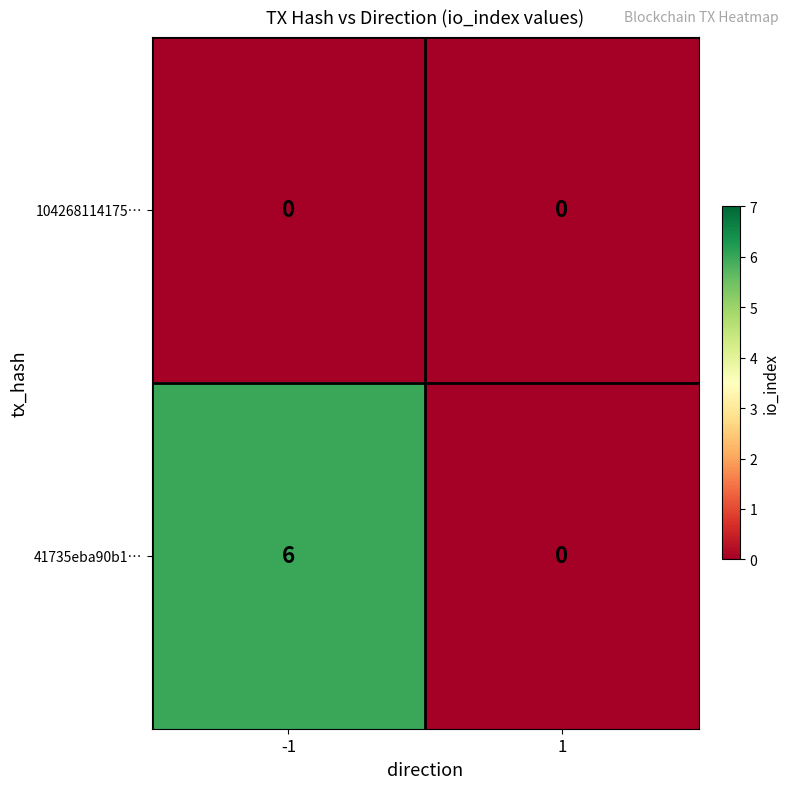

What is the sum of all 41735eba90b1… values?

6